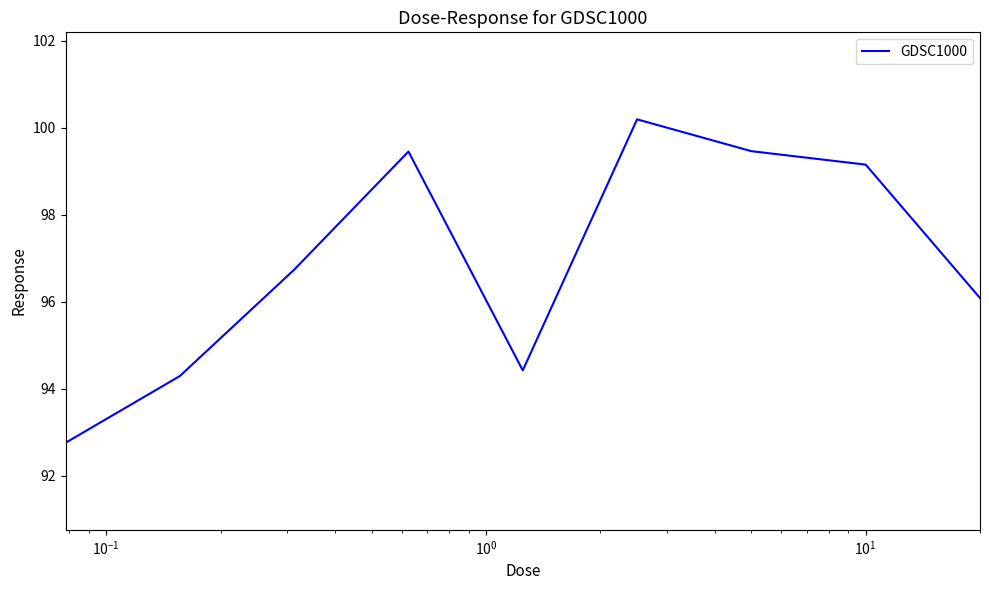

What is the maximum value shown in the chart?

100.2